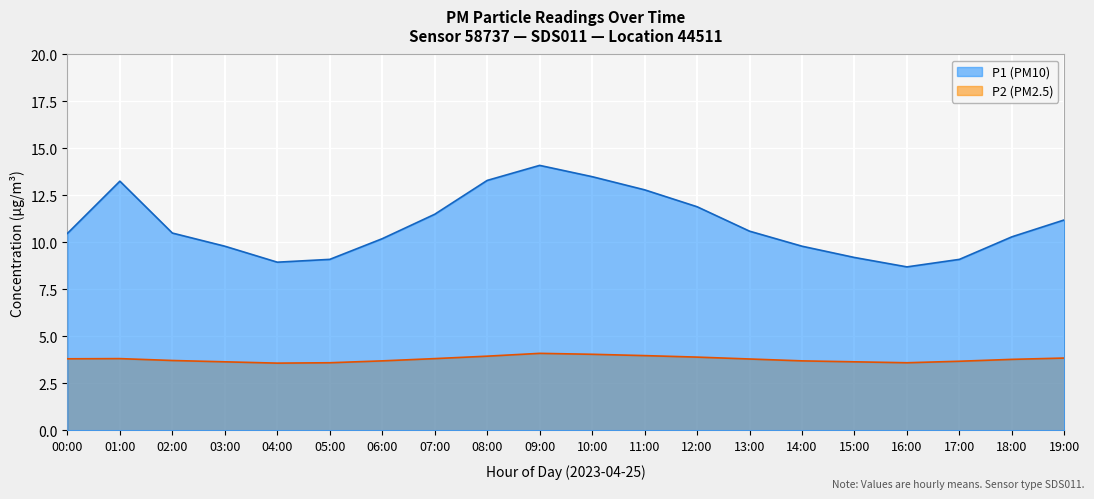

True or false: P1 and P2 cross at least once.

False